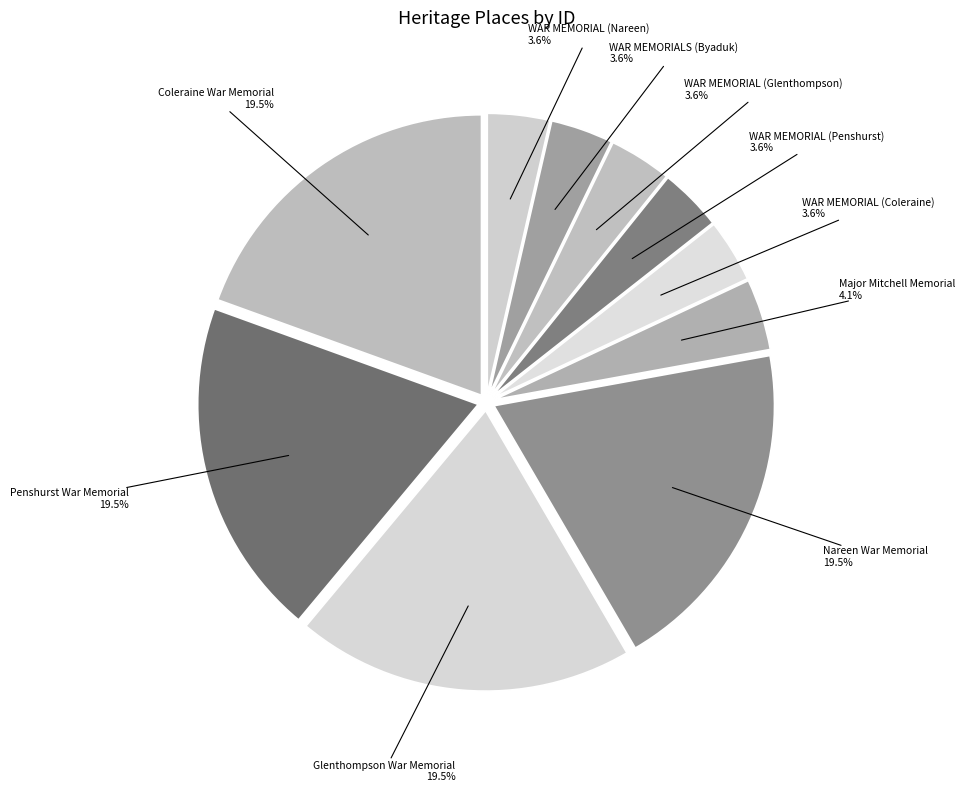

Which category has the biggest portion of the pie?

Coleraine War Memorial